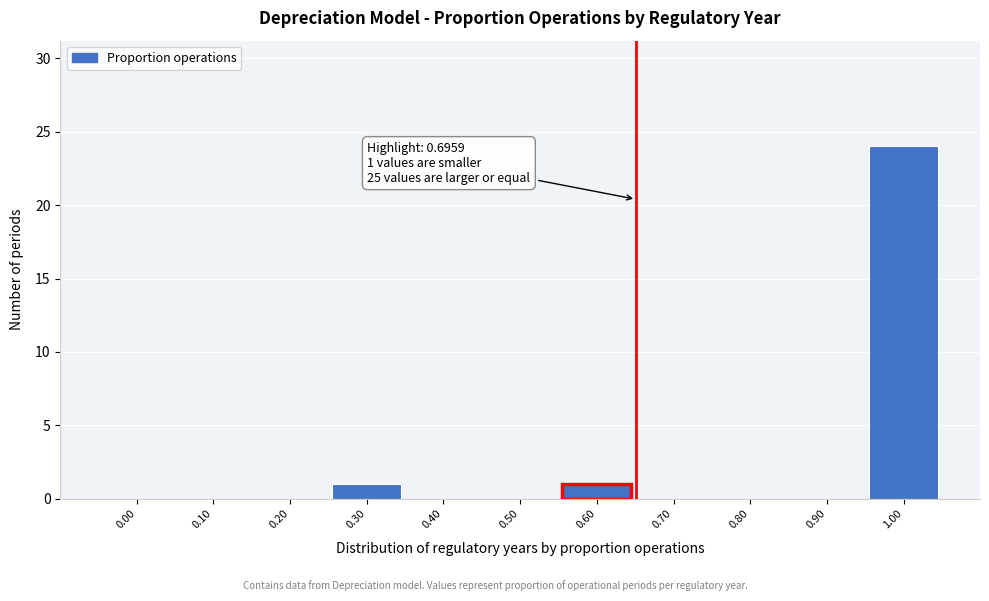

Reading left to right, extract all data points from this chart.

0.00=0	0.10=0	0.20=0	0.30=1	0.40=0	0.50=0	0.60=1	0.70=0	0.80=0	0.90=0	1.00=24